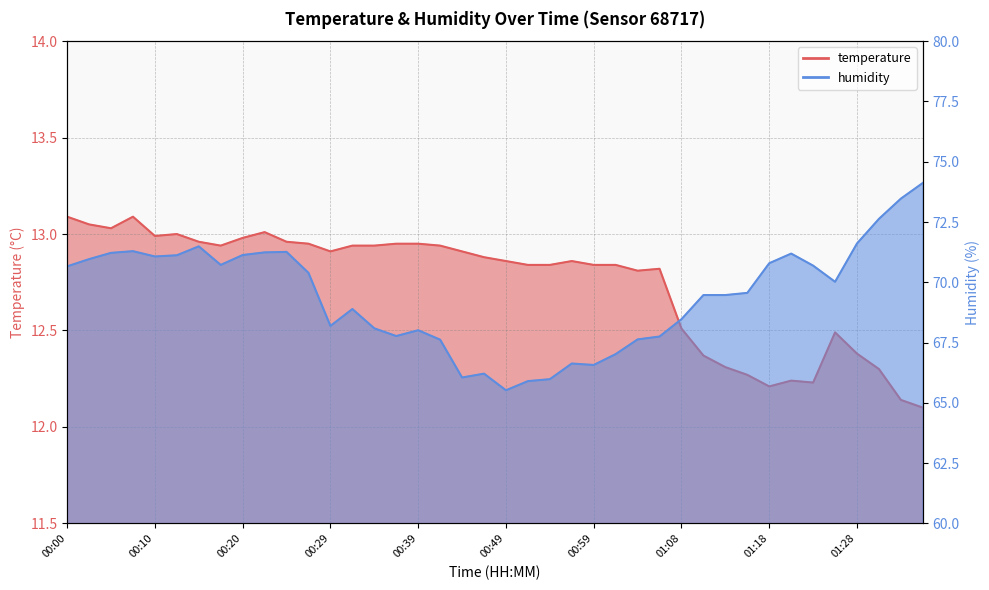

Is it true that temperature equals 20.3 at 01:33?

False